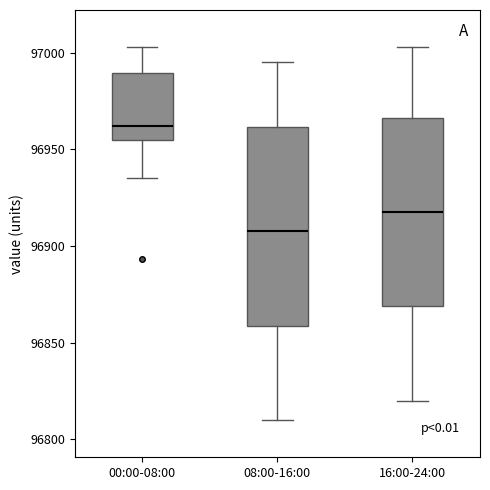

Where does the lower whisker of the box for 00:00-08:00 end on the y-axis? The values are not printed on the chart, so give them approximately, as read against the axis.

96935